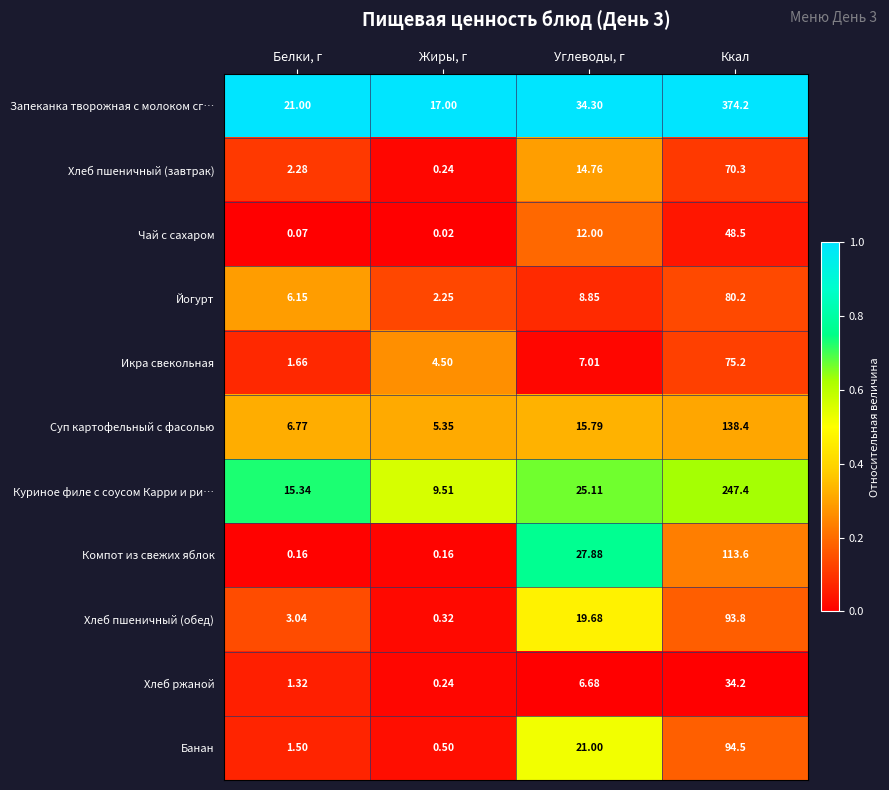

Is the value of Хлеб пшеничный (завтрак) at Ккал greater than the value of Запеканка творожная с молоком сг… at Углеводы, г?

Yes